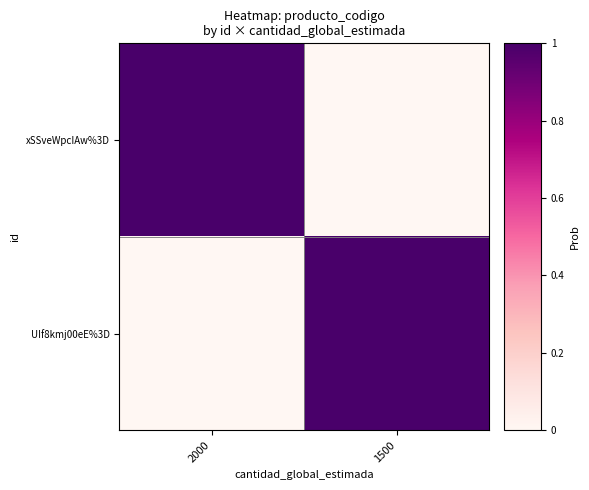

At 2000, list the series in order from largest to smallest.

xSSveWpcIAw%3D, UIf8kmj00eE%3D